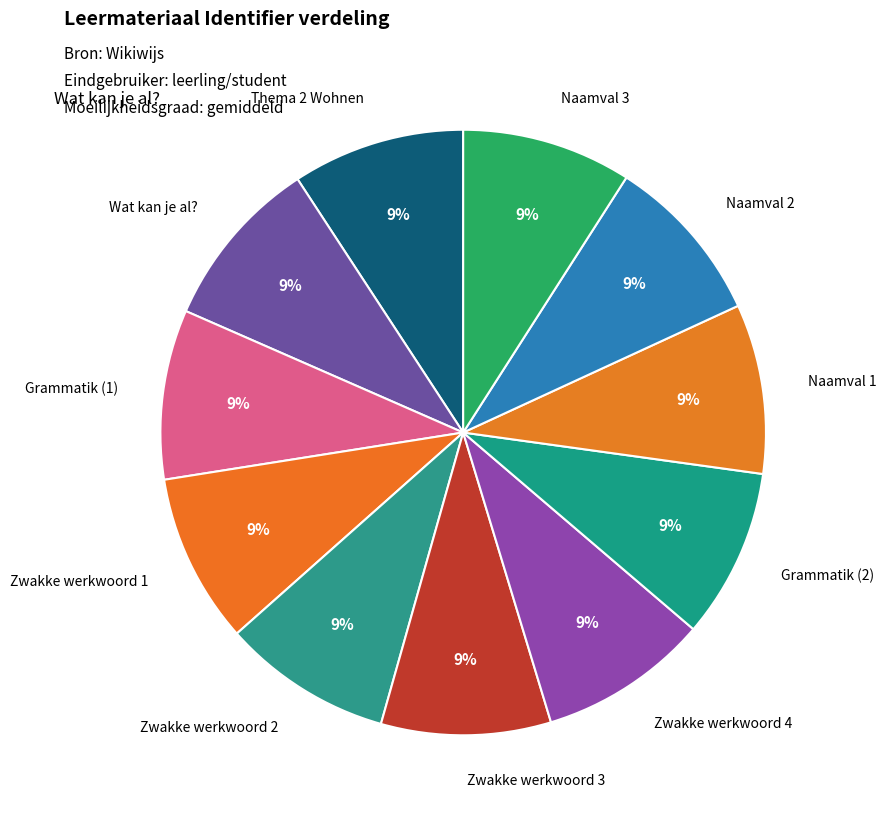

How many segments does this pie chart have?

11